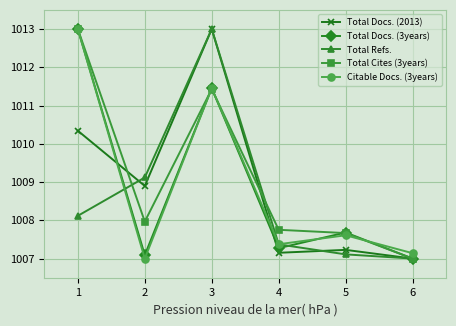

What are all the series names shown in the legend?

Total Docs. (2013), Total Docs. (3years), Total Refs., Total Cites (3years), Citable Docs. (3years)